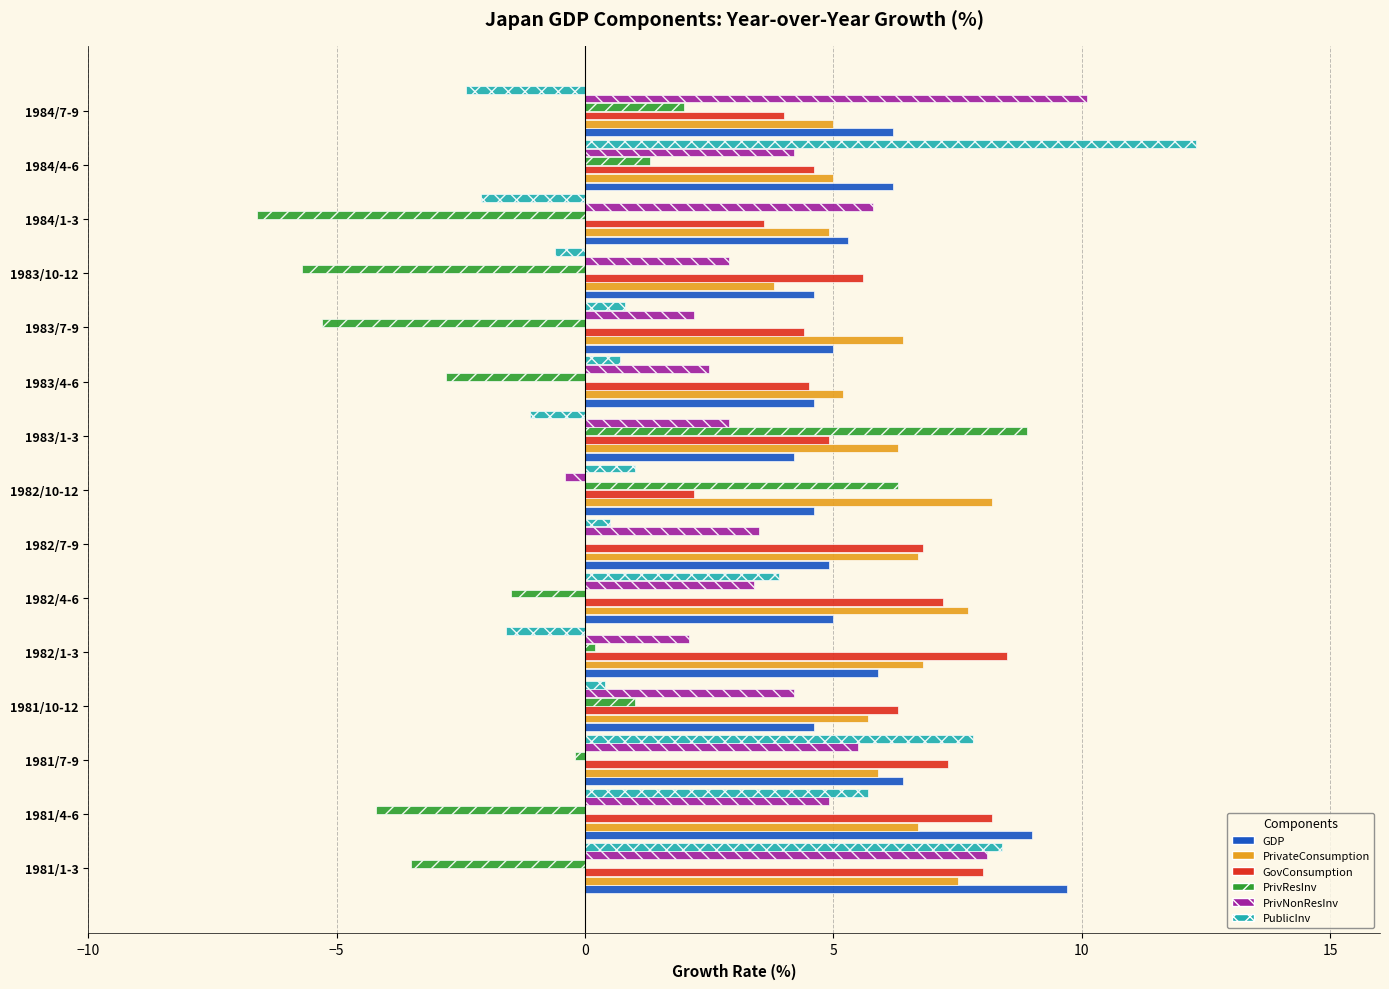

The value of PrivNonResInv at 1983/10-12 is 2.9. True or false?

True